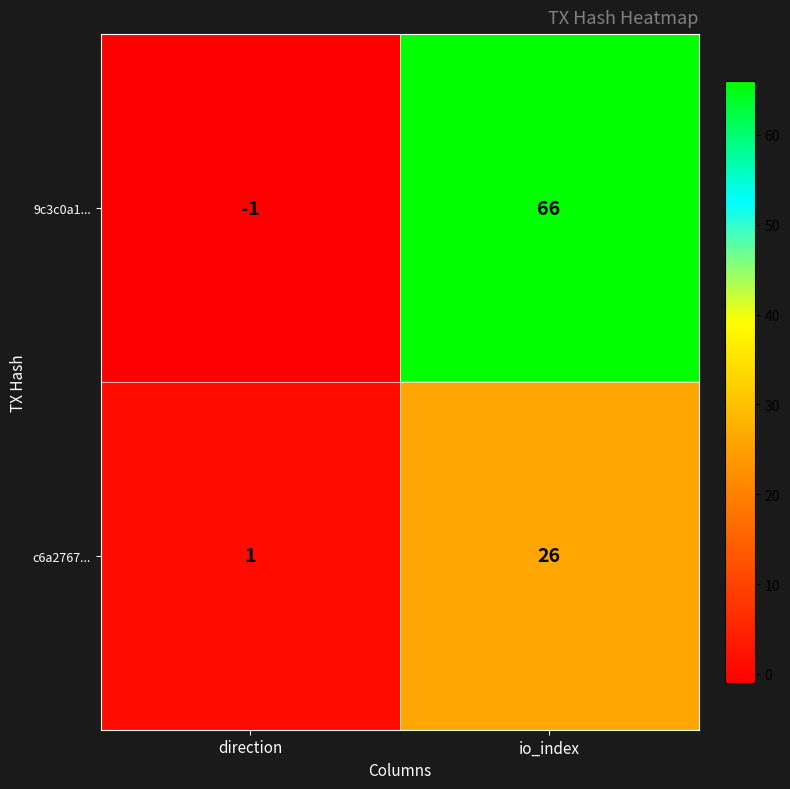

Reading left to right, transcribe all the data shown in this chart.

9c3c0a1...: direction=-1	io_index=66
c6a2767...: direction=1	io_index=26